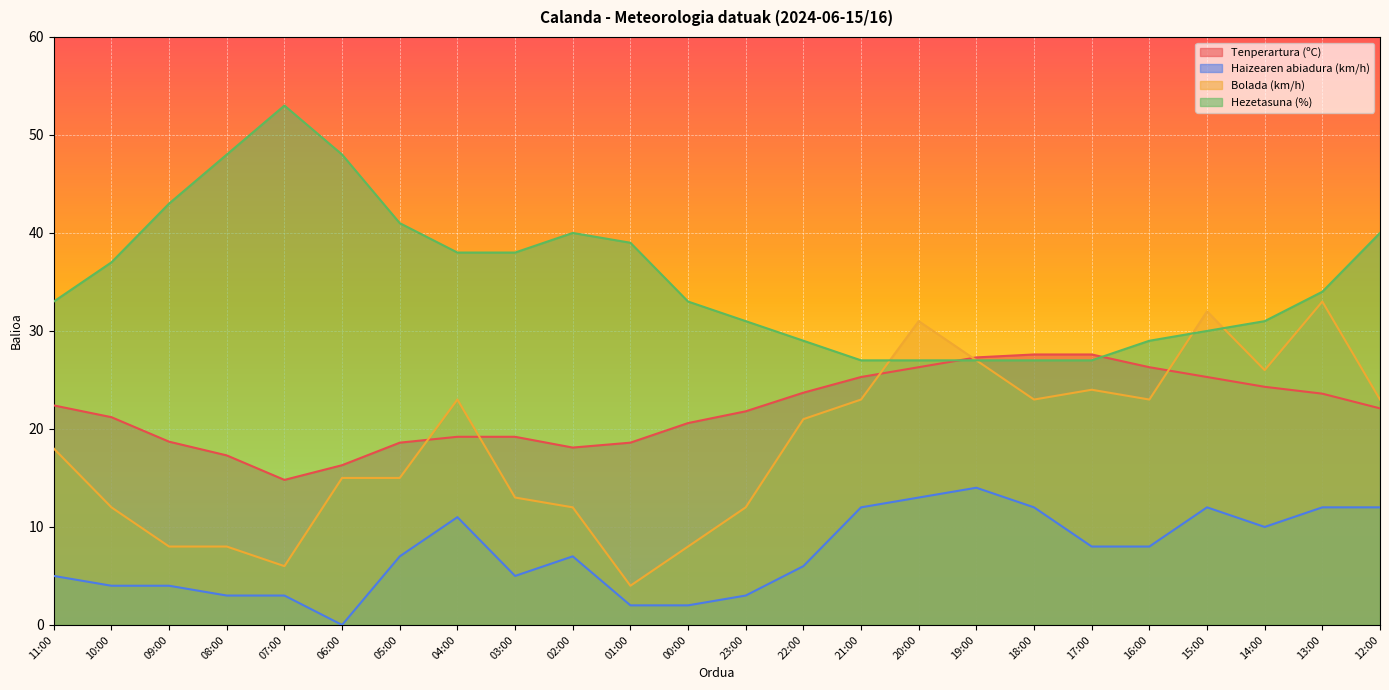

What value does the Haizearen abiadura (km/h) series have at 09:00?

4.0